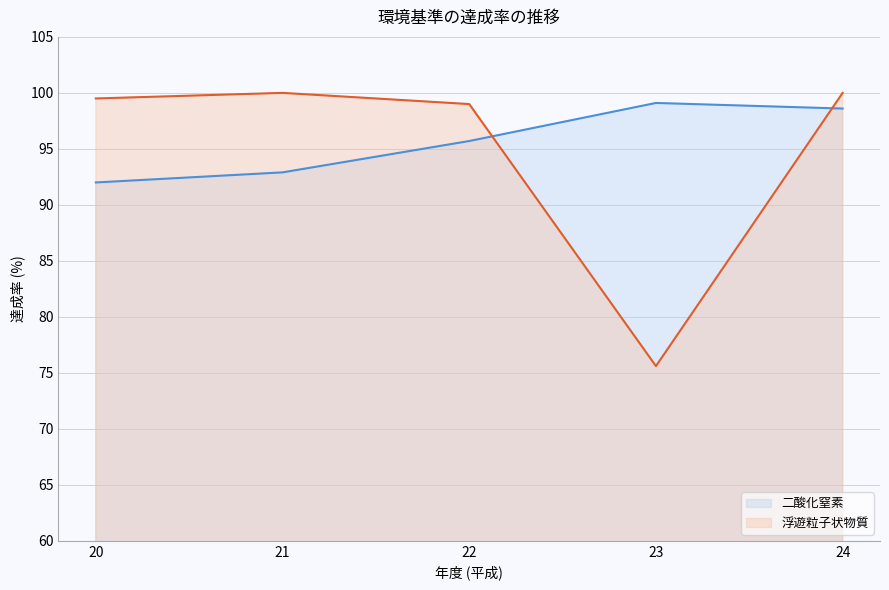

True or false: 二酸化窒素 has more than 1 points higher than both neighbors.

False